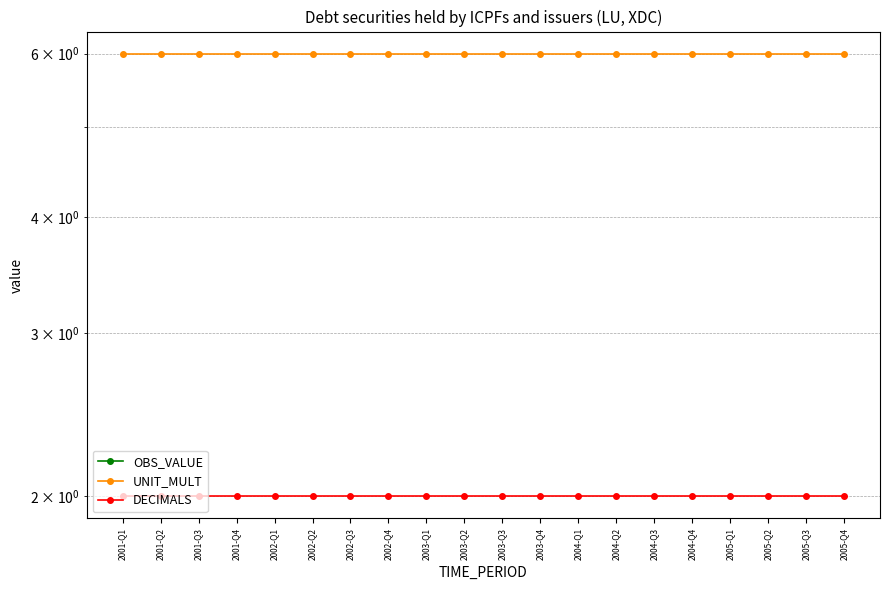

Reading right to left, extract all data points from this chart.

OBS_VALUE: 0	0	0	0	0	0	0	0	0	0	0	0	0	0	0	0	0	0	0	0
UNIT_MULT: 6	6	6	6	6	6	6	6	6	6	6	6	6	6	6	6	6	6	6	6
DECIMALS: 2	2	2	2	2	2	2	2	2	2	2	2	2	2	2	2	2	2	2	2